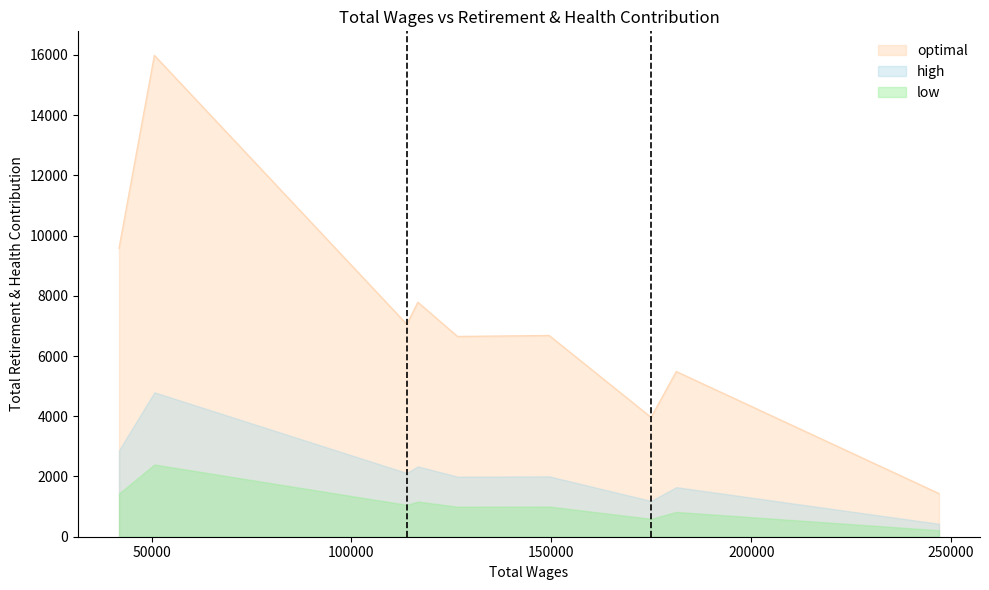

What is the ratio of the value at 246975.0 to the value at 50712.0?

0.1